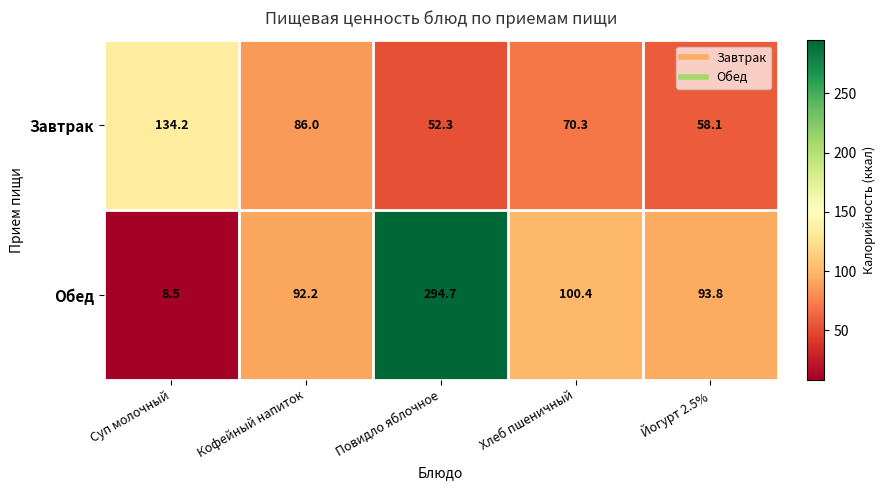

What is the difference between the Завтрак values at Повидло яблочное and Йогурт 2.5%?

5.8